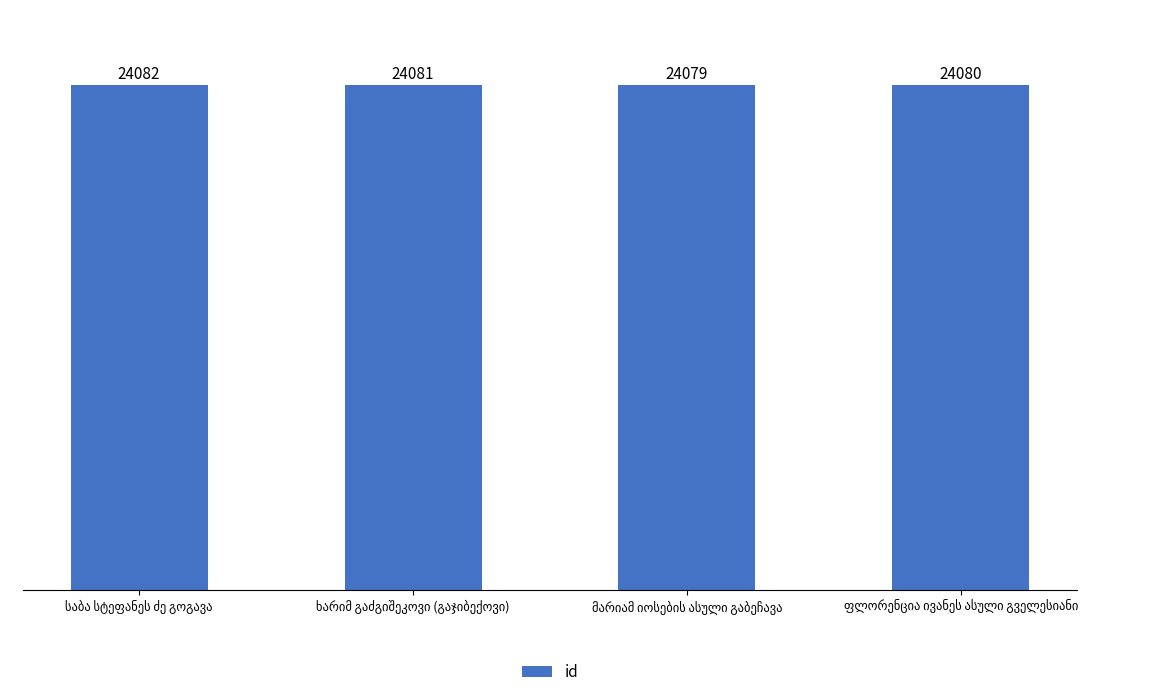

What is the value of the 2nd bar from the left?

24081